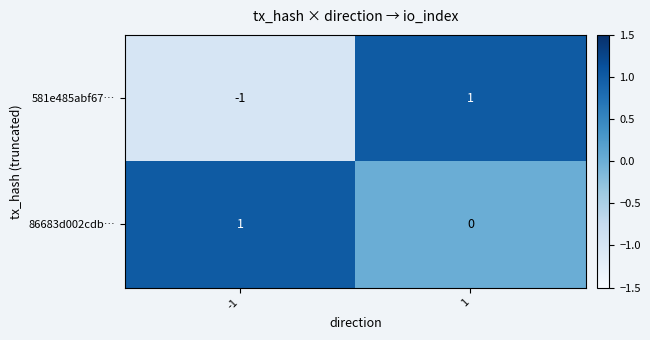

Which series changed the most between -1 and 1?

581e485abf67…